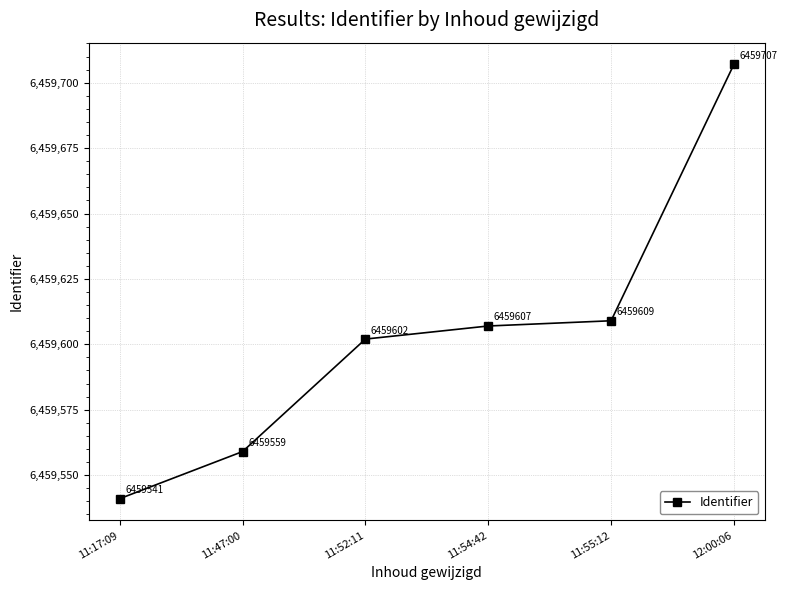

What value does the data have at 12:00:06, to the nearest 5?

6459705